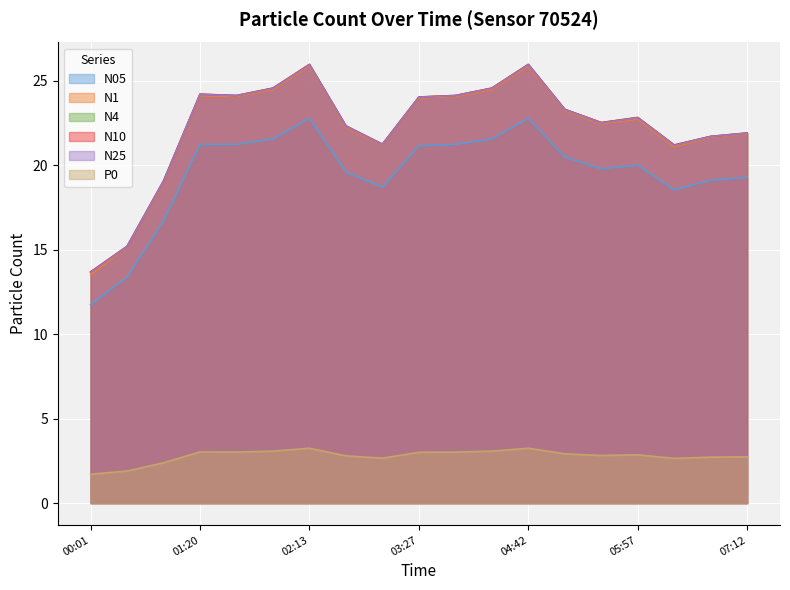

What are all the series names shown in the legend?

N05, N1, N4, N10, N25, P0